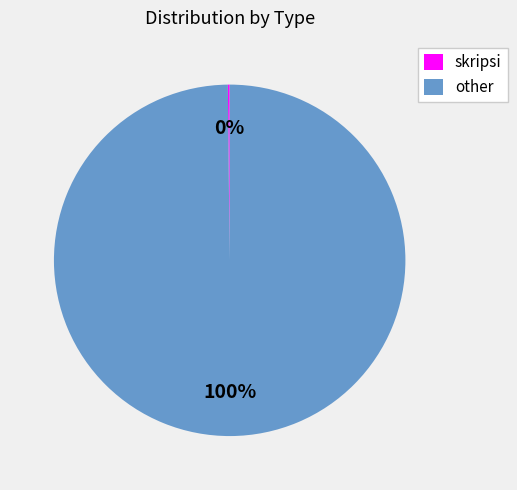

What is the largest slice in the pie chart?

other